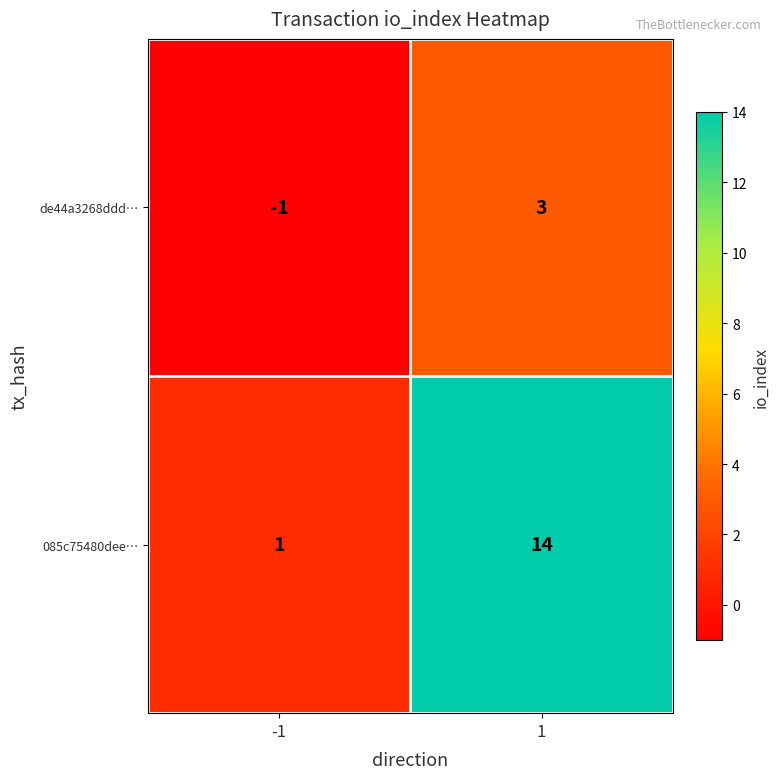

Is it true that 085c75480dee… equals 1 at -1?

True